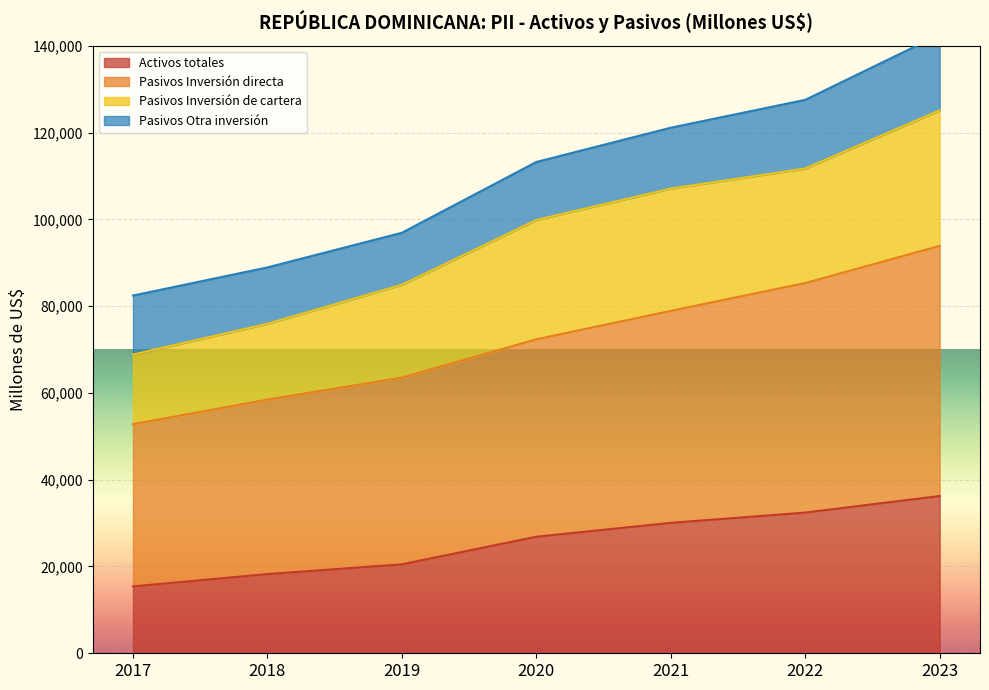

Where is Pasivos Inversión directa nearest to the value 73346?

2020